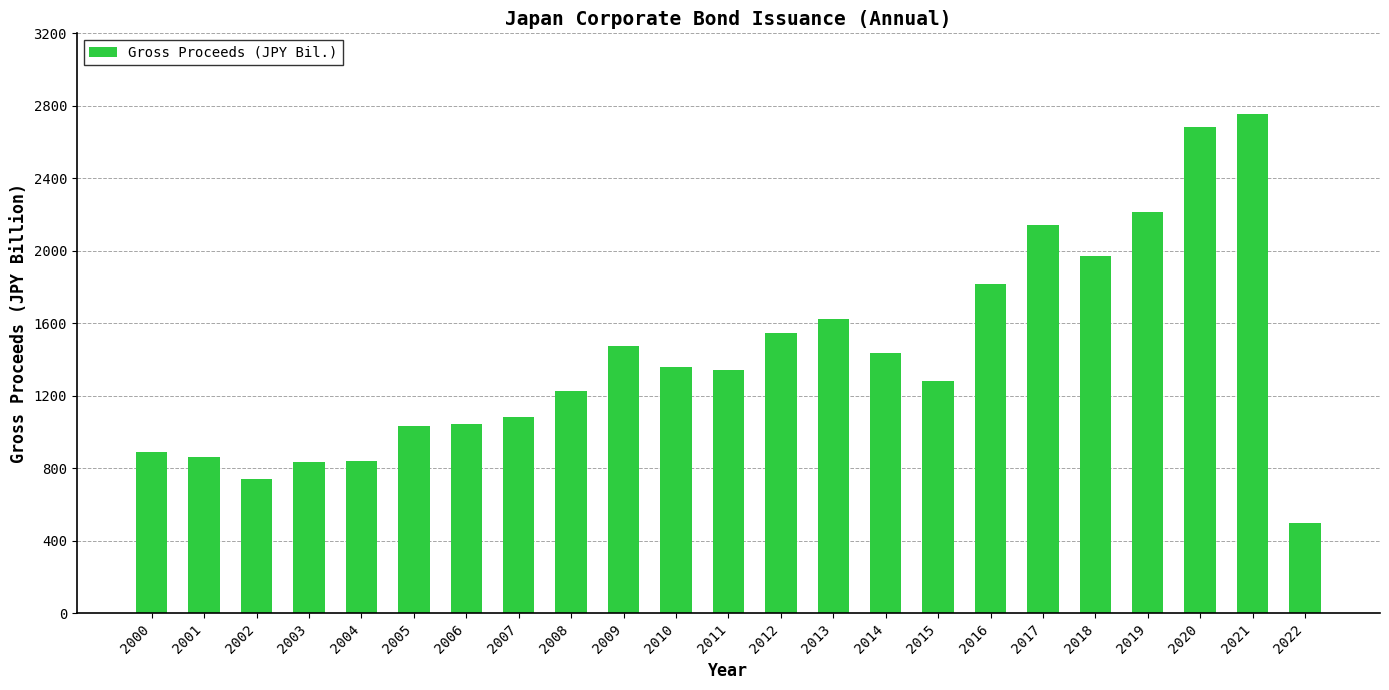

Does the chart contain any negative values?

No